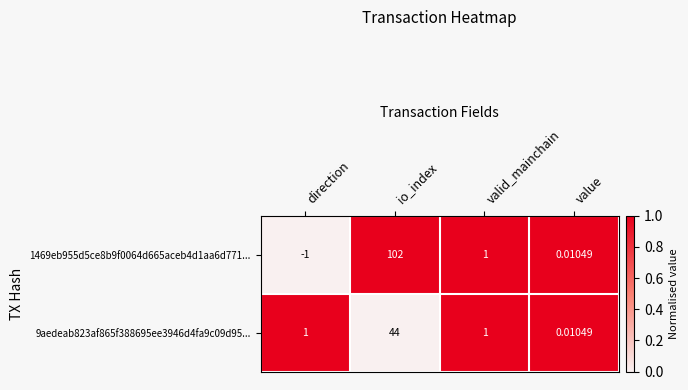

At which label does 9aedeab823af865f388695ee3946d4fa9c09d95... reach its peak?

io_index